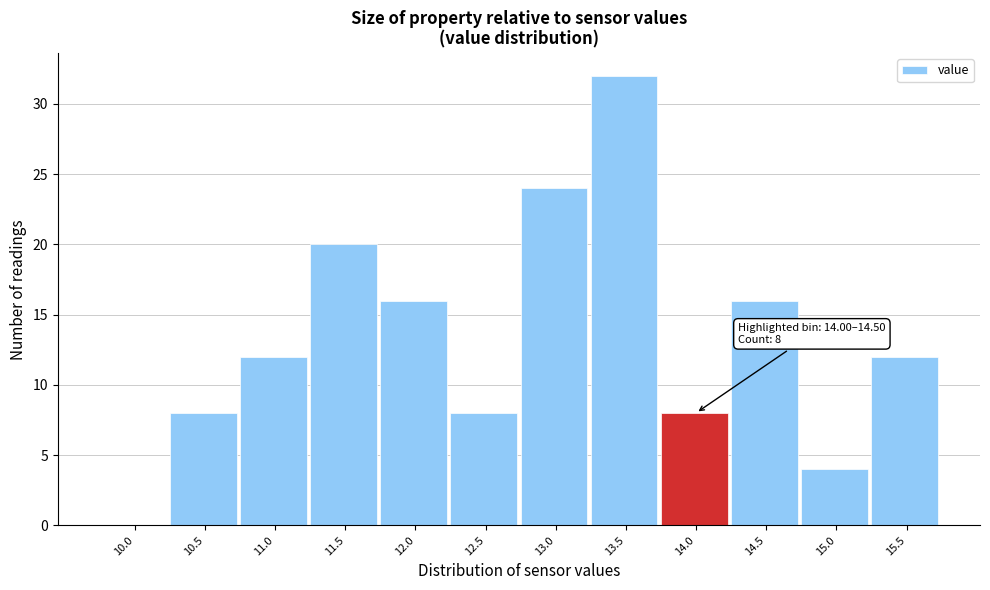

Reading left to right, list all the values displayed in this chart.

10.0=0	10.5=8	11.0=12	11.5=20	12.0=16	12.5=8	13.0=24	13.5=32	14.0=8	14.5=16	15.0=4	15.5=12